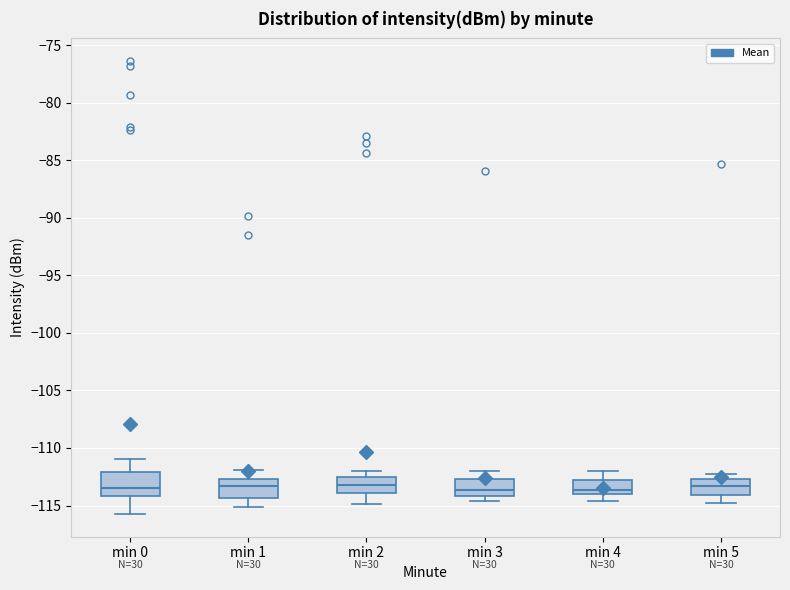

Reading left to right, read every box against the y-axis: the position of its median line, the range the box covers, and the ends of its whiskers. The values are not printed on the chart, so give them approximately, as read against the axis.

min 0: median -113.5, box -114.0 to -112.0, whiskers -115.5 to -111.0
min 1: median -113.5, box -114.5 to -112.5, whiskers -115.0 to -112.0
min 2: median -113.0, box -114.0 to -112.5, whiskers -115.0 to -112.0
min 3: median -113.5, box -114.0 to -112.5, whiskers -114.5 to -112.0
min 4: median -113.5, box -114.0 to -113.0, whiskers -114.5 to -112.0
min 5: median -113.5, box -114.0 to -112.5, whiskers -115.0 to -112.0